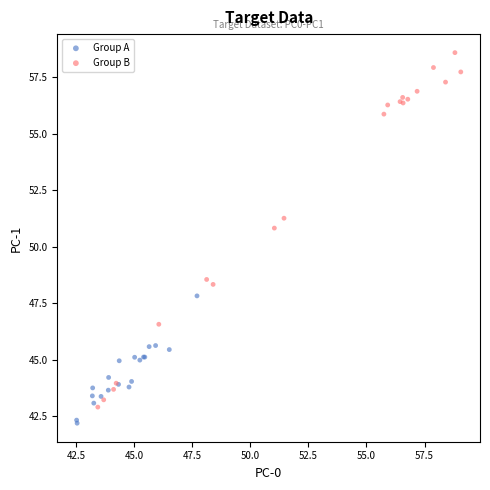

Which series reaches the maximum Y coordinate?

Group B